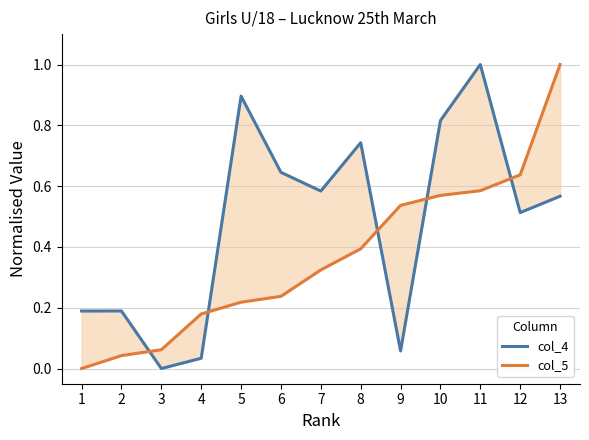

The col_5 series shows 0.1 at 4. True or false?

False